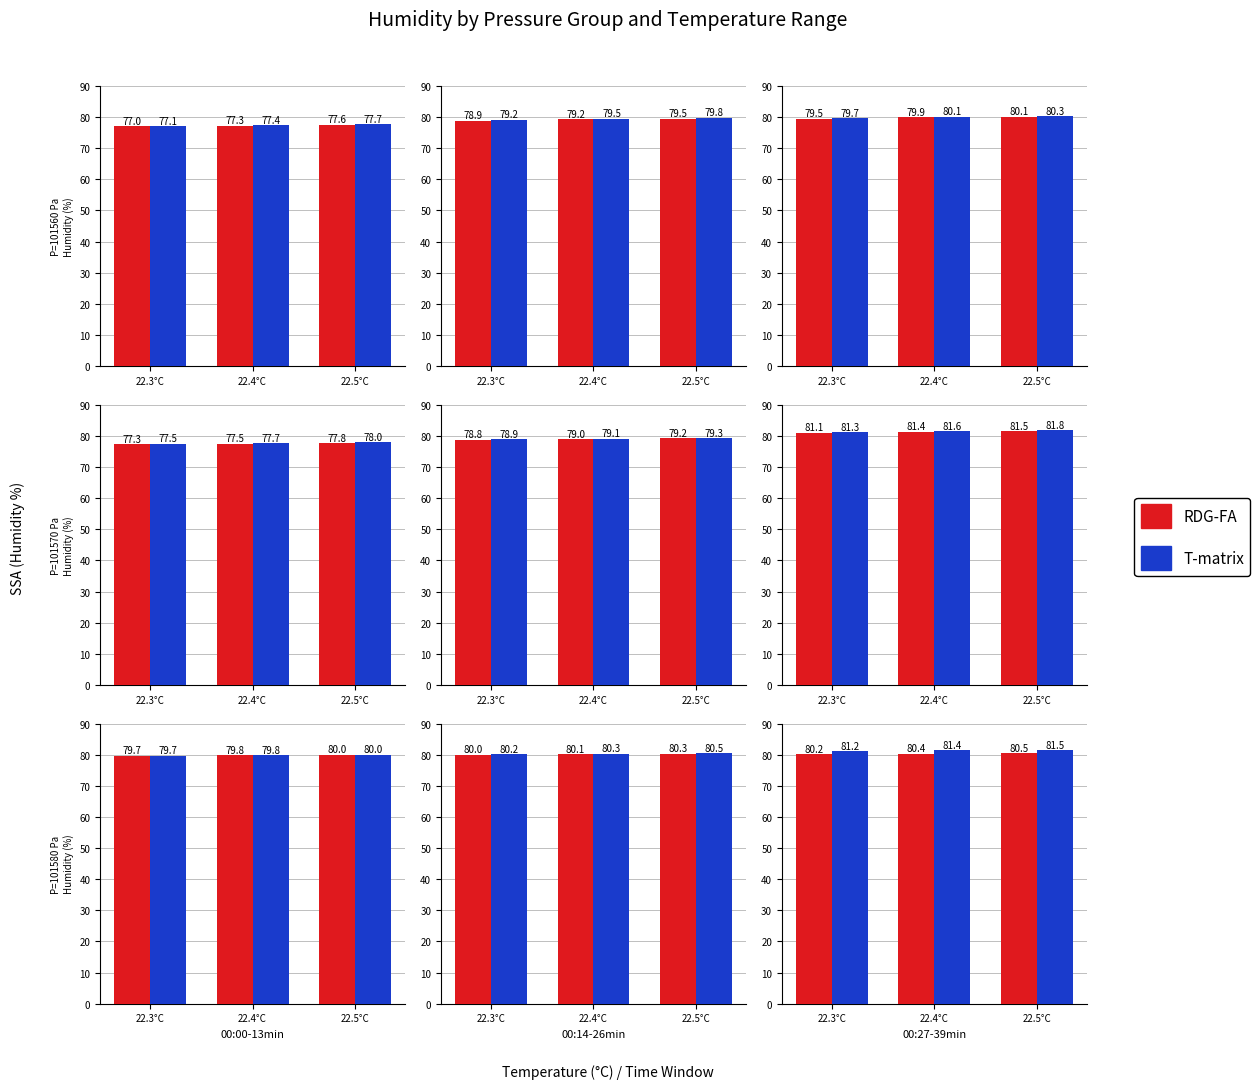

Where is T-matrix nearest to the value 81?

22.3°C